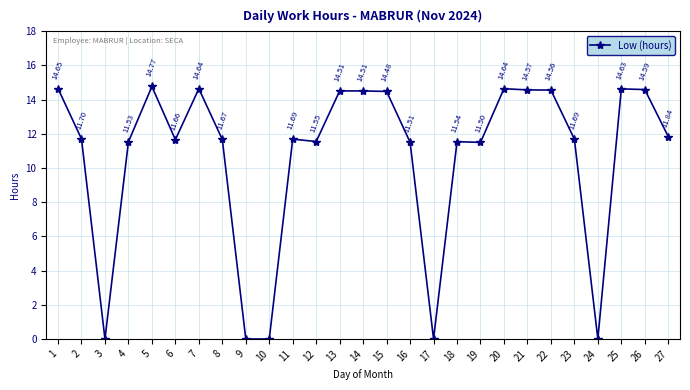

Is this an area chart (filled region under the line)?

No